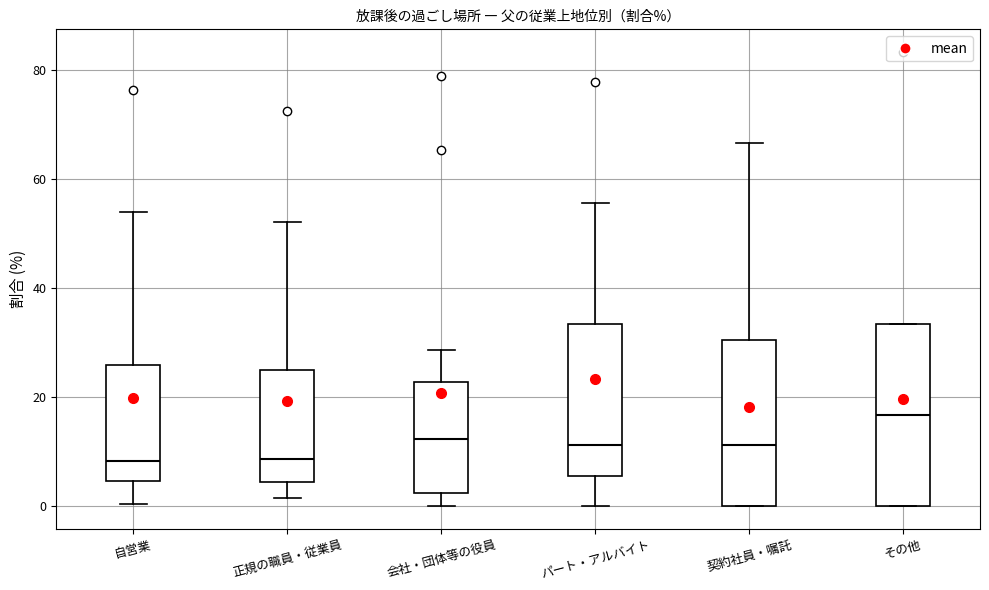

Reading left to right, transcribe this box plot: for each box, give where its median line is, the range the box spans, and where its two whiskers end, as read against the y-axis. The values are not printed on the chart, so give them approximately, as read against the axis.

自営業: median 8, box 4 to 26, whiskers 0 to 54
正規の職員・従業員: median 8, box 4 to 24, whiskers 2 to 52
会社・団体等の役員: median 12, box 2 to 22, whiskers 0 to 28
パート・アルバイト: median 12, box 6 to 34, whiskers 0 to 56
契約社員・嘱託: median 12, box 0 to 30, whiskers 0 to 66
その他: median 16, box 0 to 34, whiskers 0 to 34